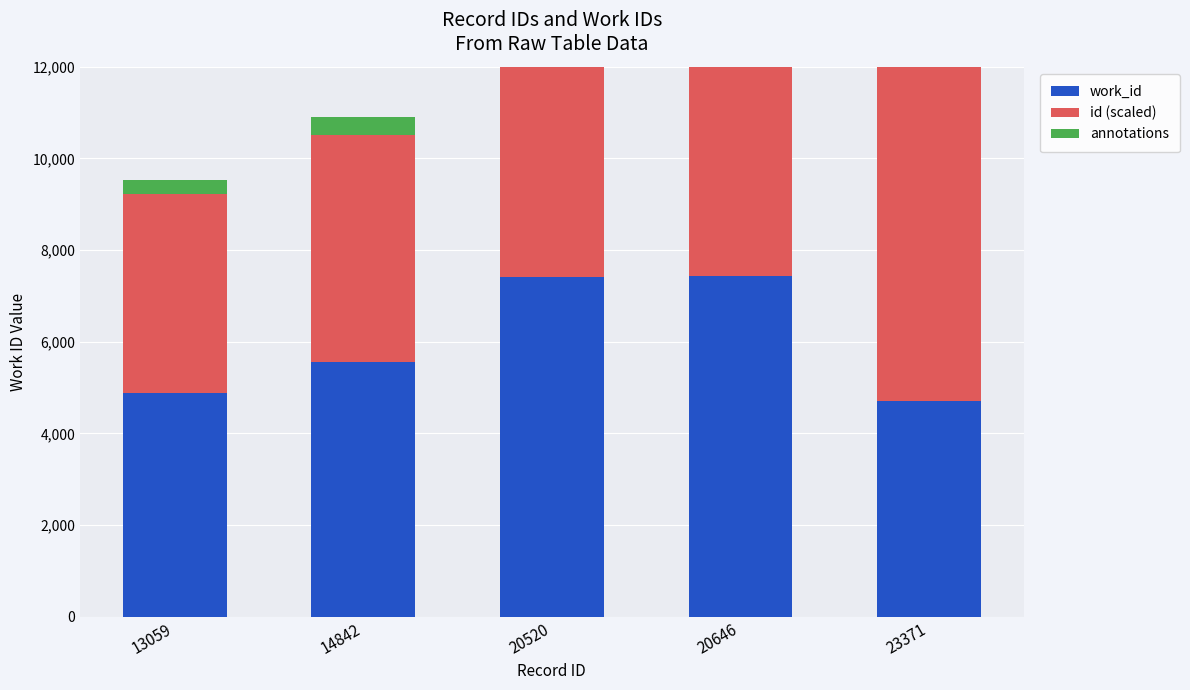

Where does the id (scaled) series first go above 6840?

20646